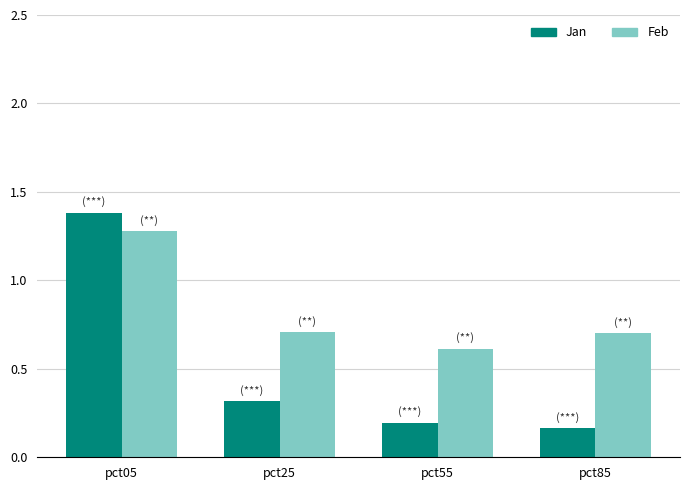

How many distinct data groups are displayed?

2